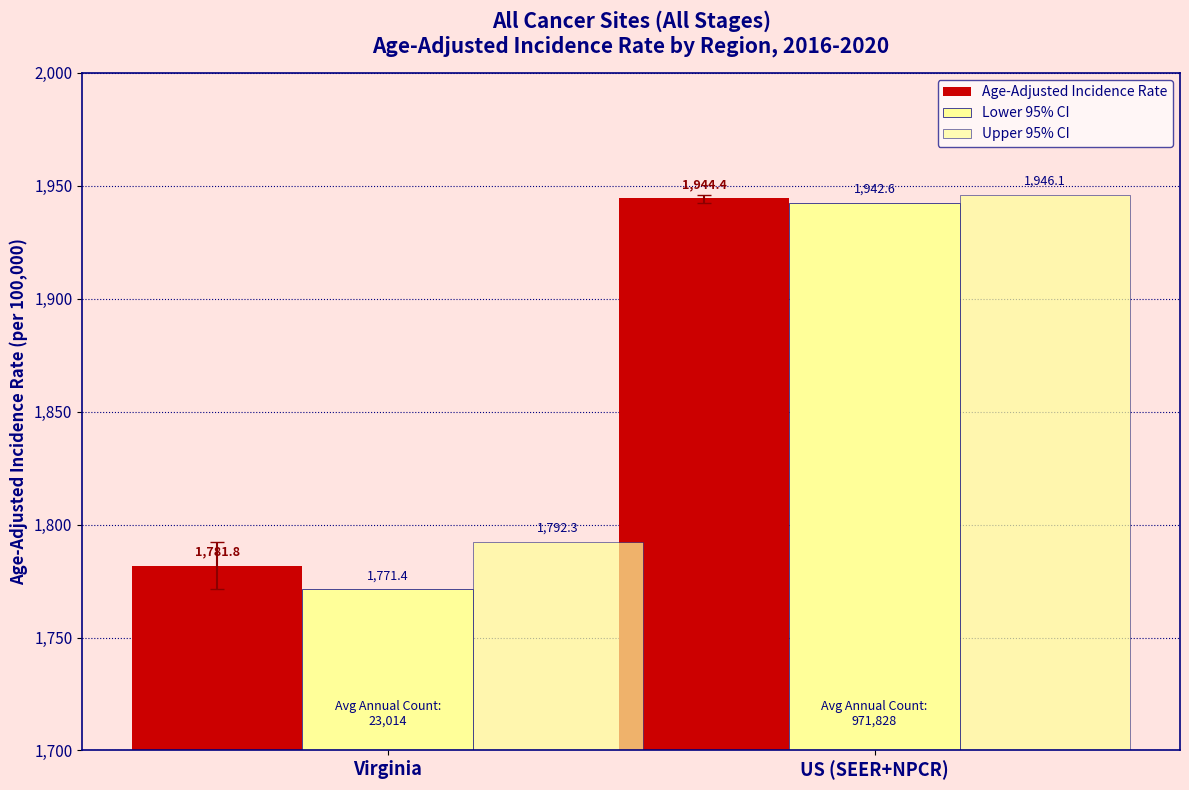

What position from the right is US (SEER+NPCR)?

1